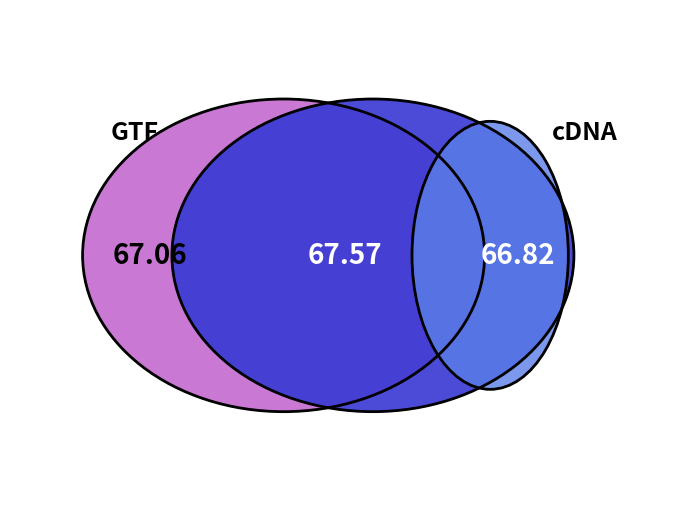

True or false: 15 accounts for 18% of the total.

False